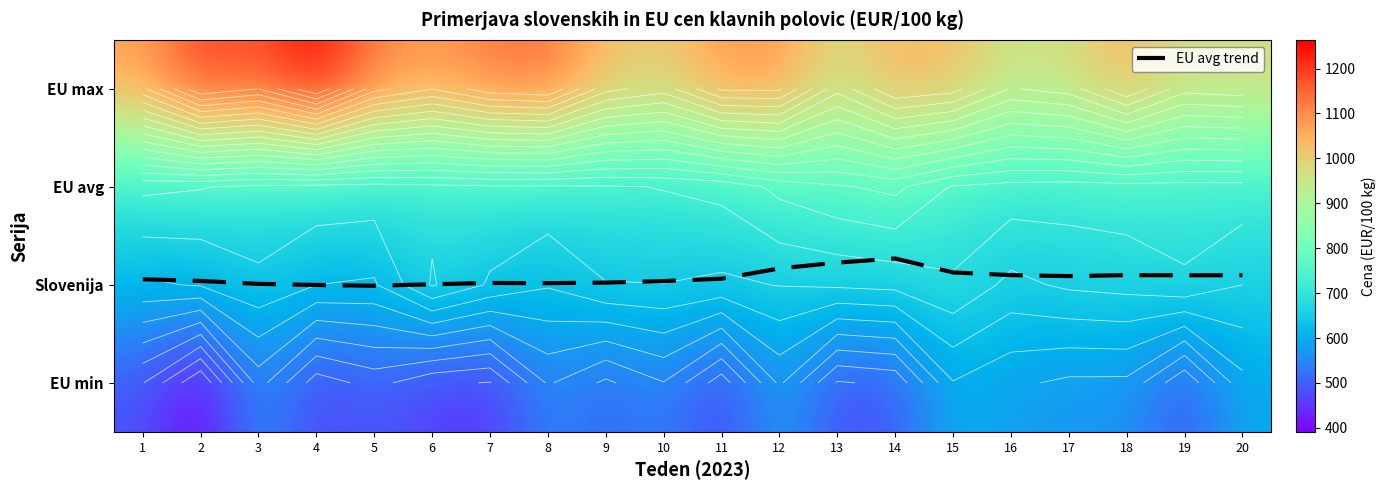

What is the sum of all EU avg trend values?

38.5